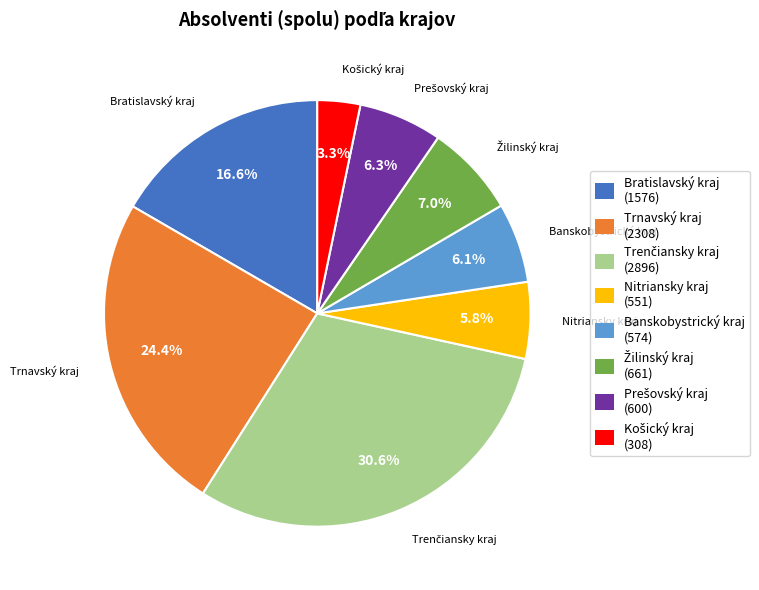

Does any single category account for the majority?

No